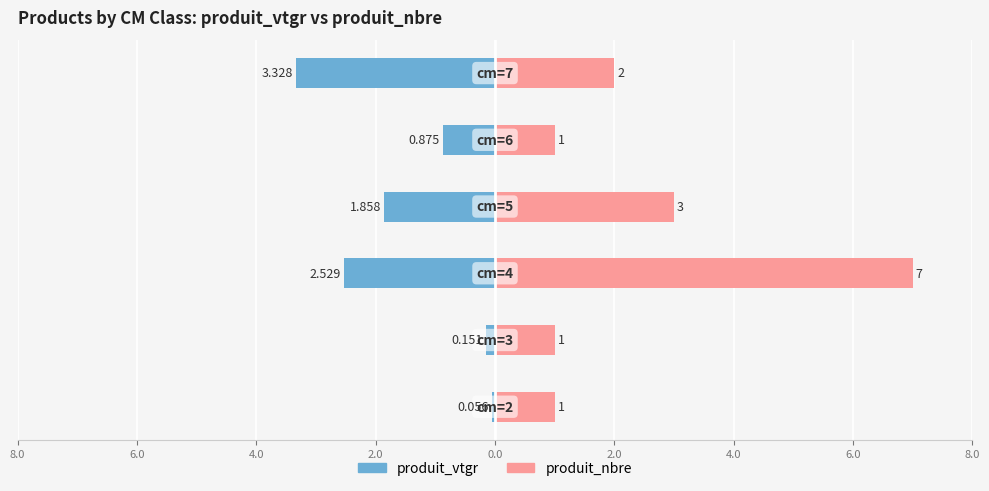

Is it true that produit_nbre equals 0.6 at 8.0?

False